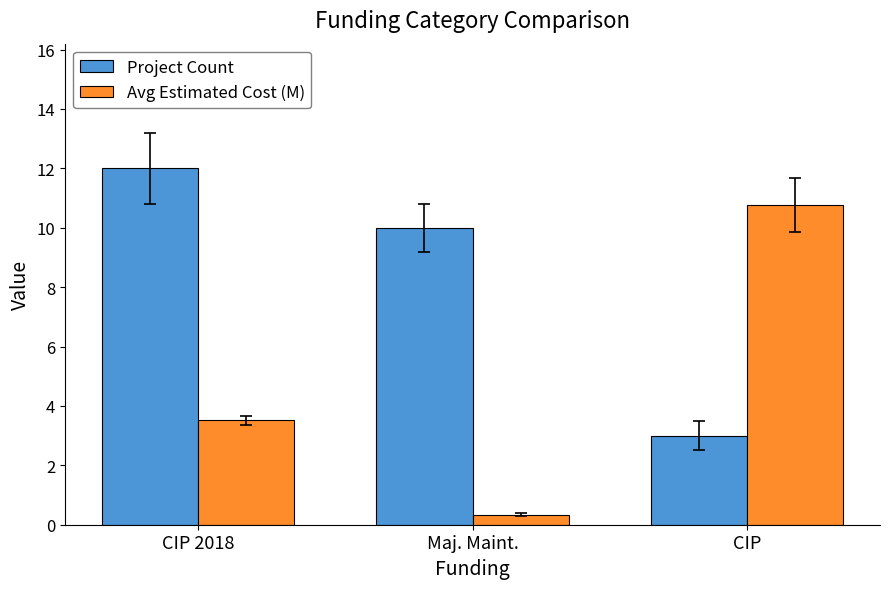

Reading left to right, extract all data points from this chart.

Project Count: 12.0	10.0	3.0
Avg Estimated Cost (M): 3.5	0.3	10.8